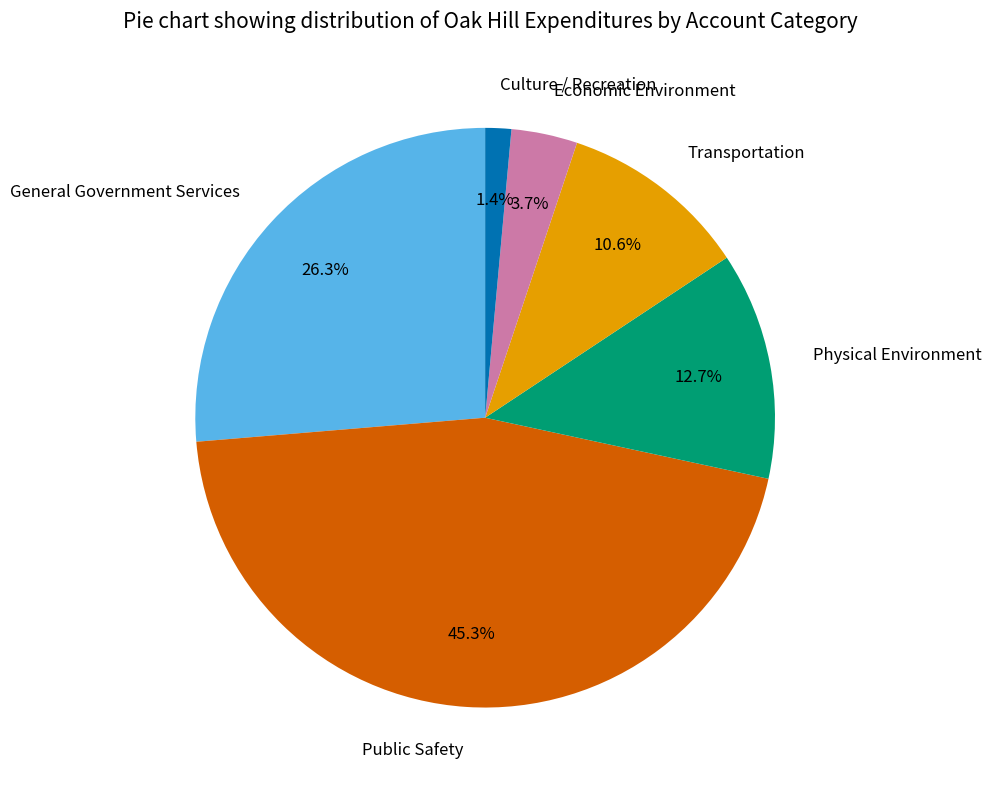

How much of the chart is everything except General Government Services?

73.7%